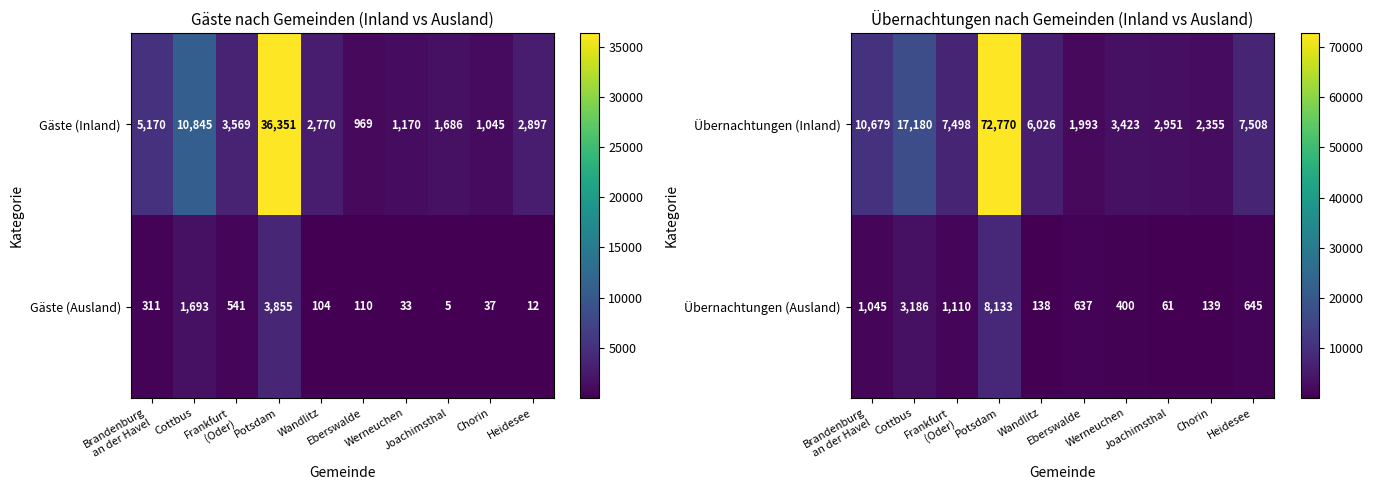

Is it true that Übernachtungen (Inland) equals 1537 at Joachimsthal?

False